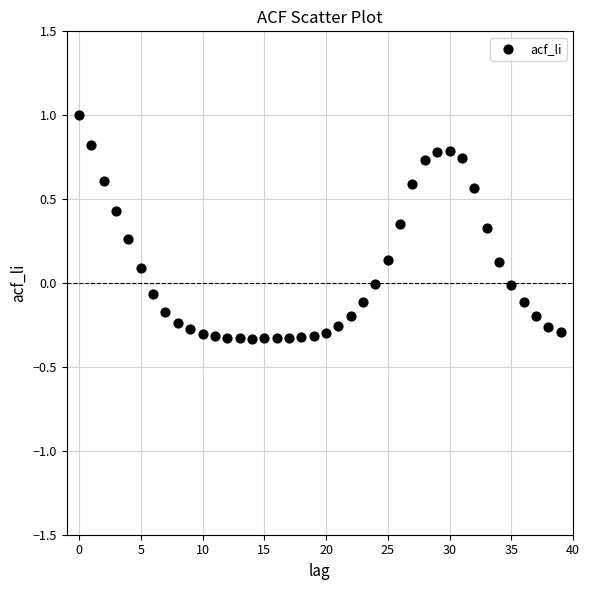

What is the range of Y values (max minus min)?

1.3